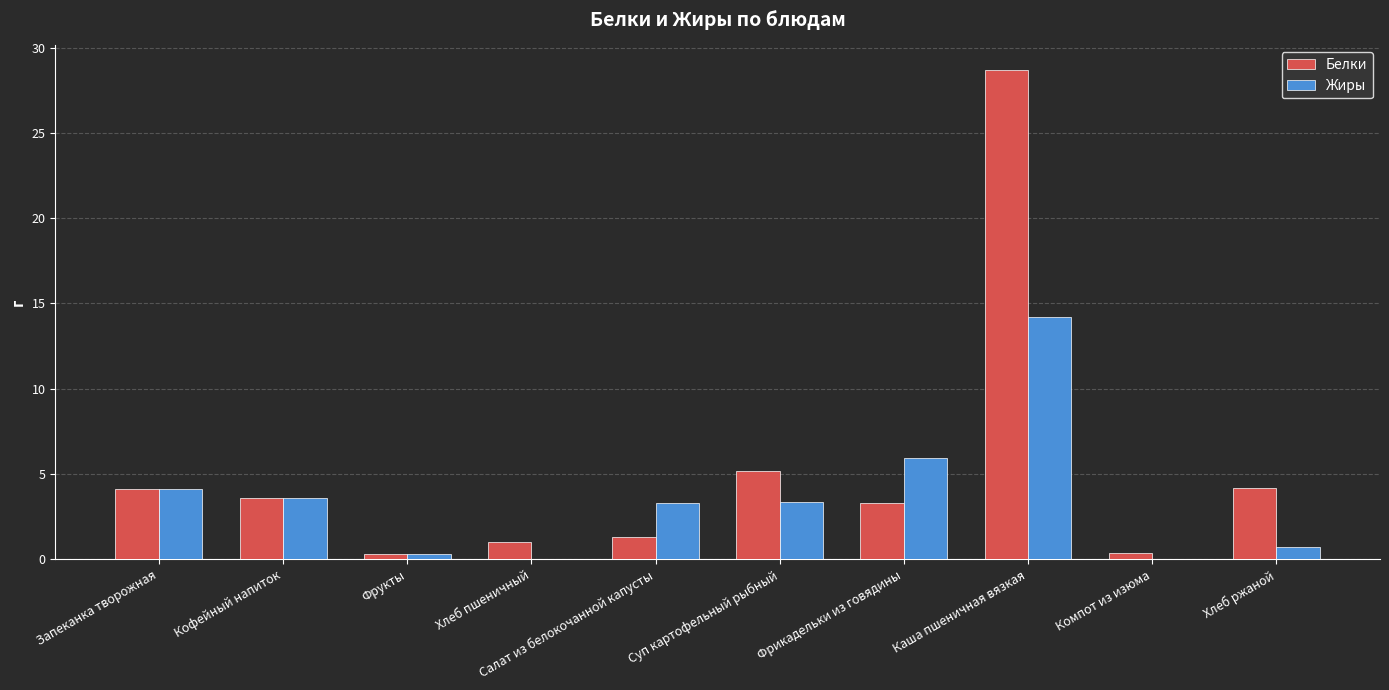

The Белки series shows 0.4 at Компот из изюма. True or false?

True